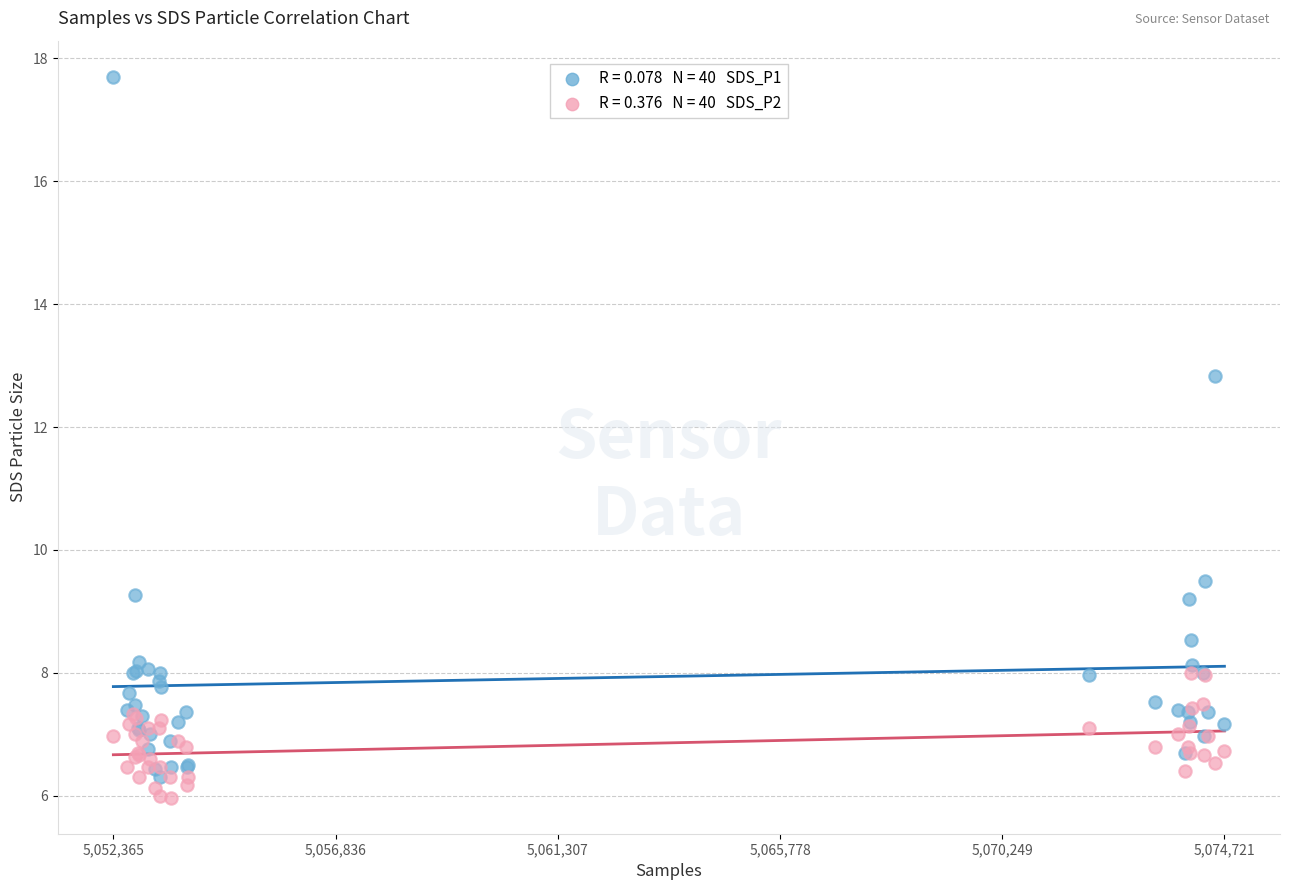

Across all series, what Y value is closest to 11?

9.5